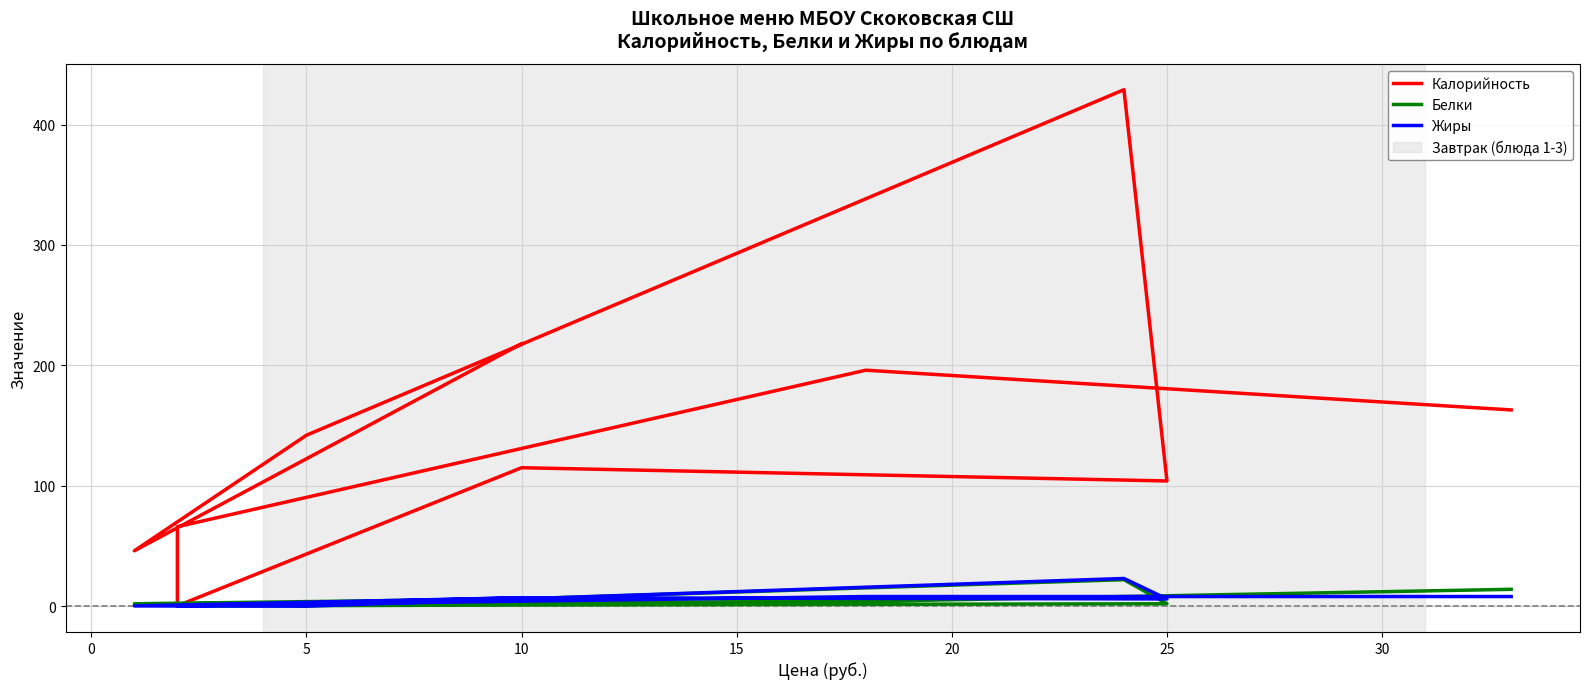

What is the average value of the Калорийность series?

147.9